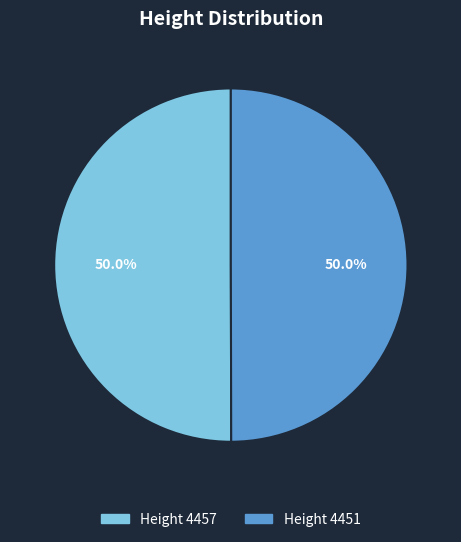

What is the majority slice?

4457